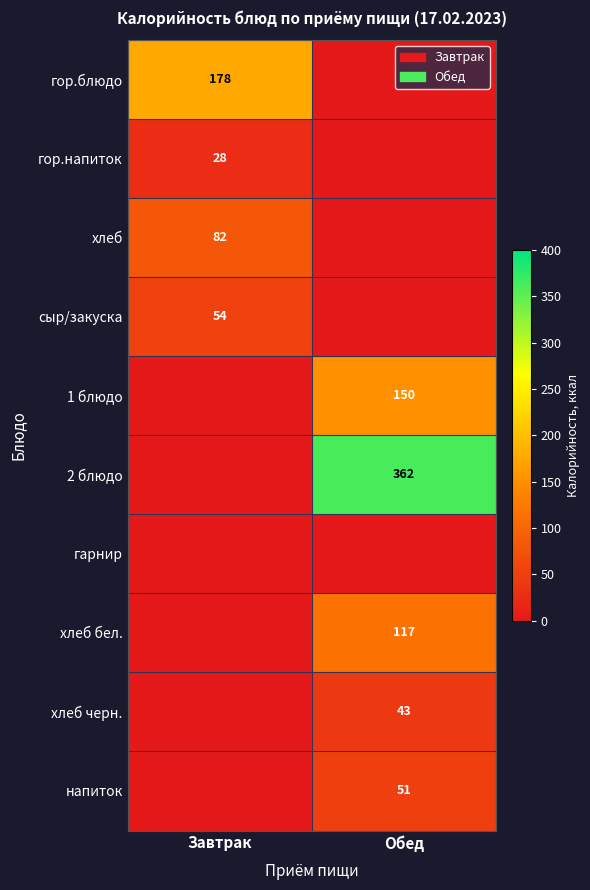

Is the value of хлеб at Завтрак greater than the value of 2 блюдо at Обед?

No